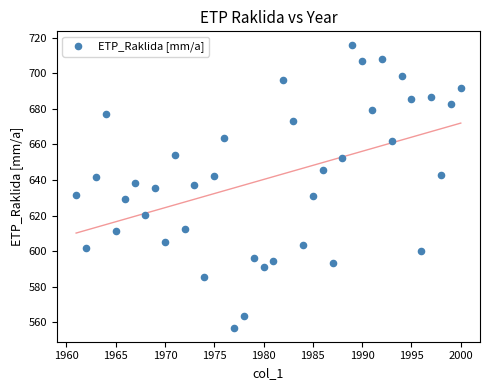

What is the range of X values (max minus min)?

39.0